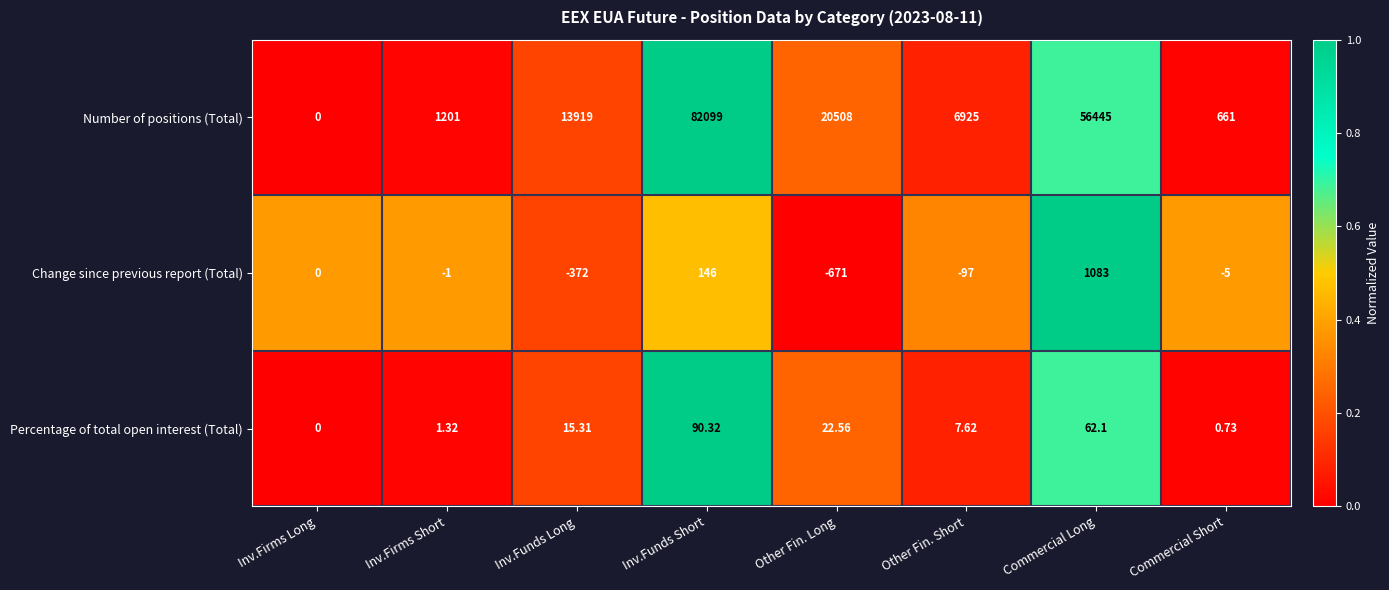

At which category is the sum across all series the highest?

Inv.Funds Short